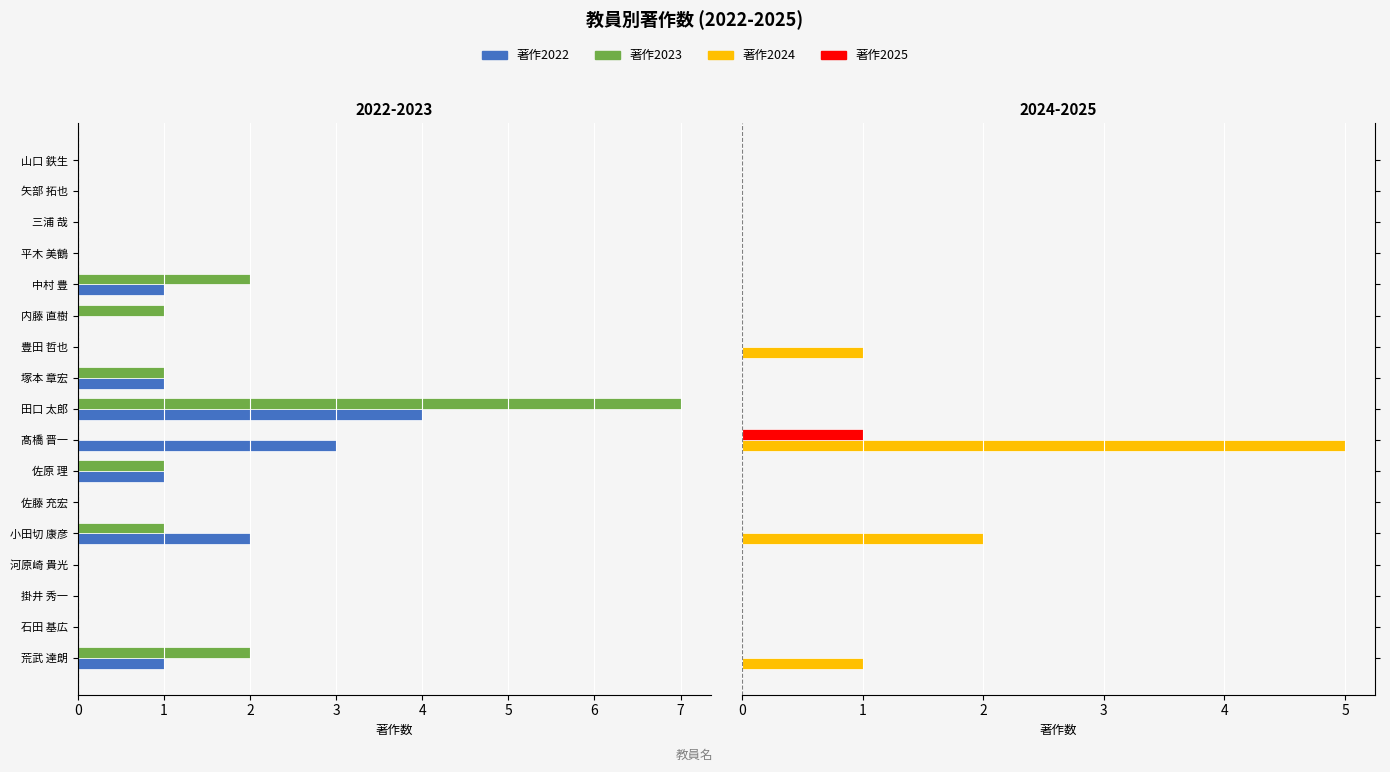

List the labels in order of 著作2023 value, largest first.

石田 基広, 掛井 秀一, 河原崎 貴光, 佐藤 充宏, 髙橋 晋一, 豊田 哲也, 平木 美鶴, 三浦 哉, 矢部 拓也, 山口 鉄生, 小田切 康彦, 佐原 理, 塚本 章宏, 内藤 直樹, 荒武 達朗, 中村 豊, 田口 太郎